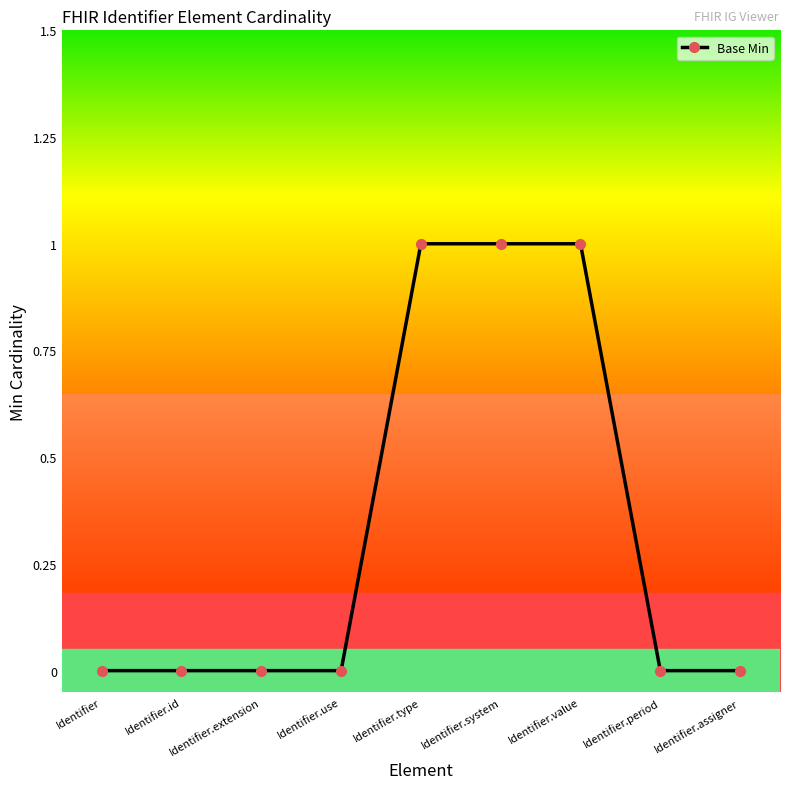

What position from the left is Identifier.system?

6